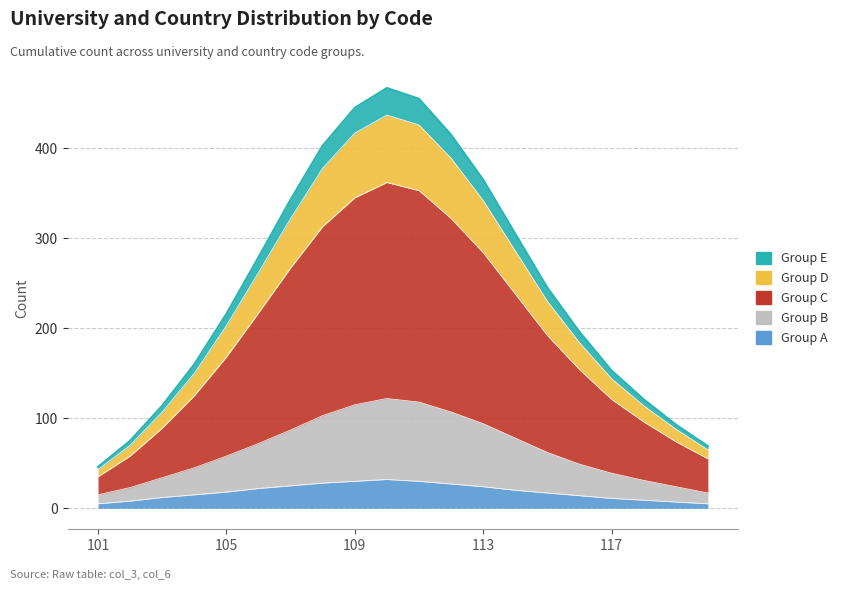

What is the sum of all Group A values?

359